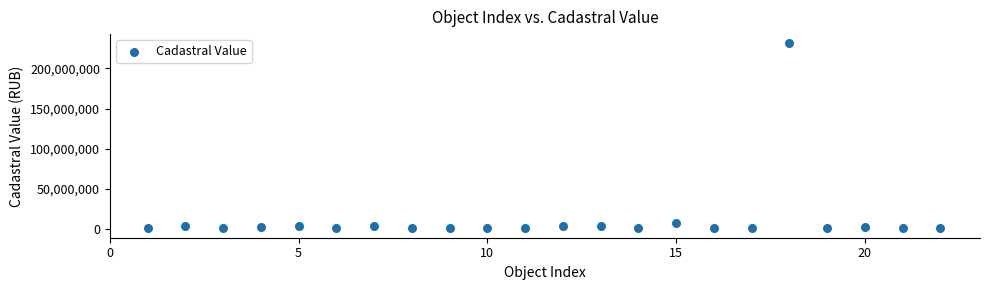

What is the range of Y values (max minus min)?

231364381.8